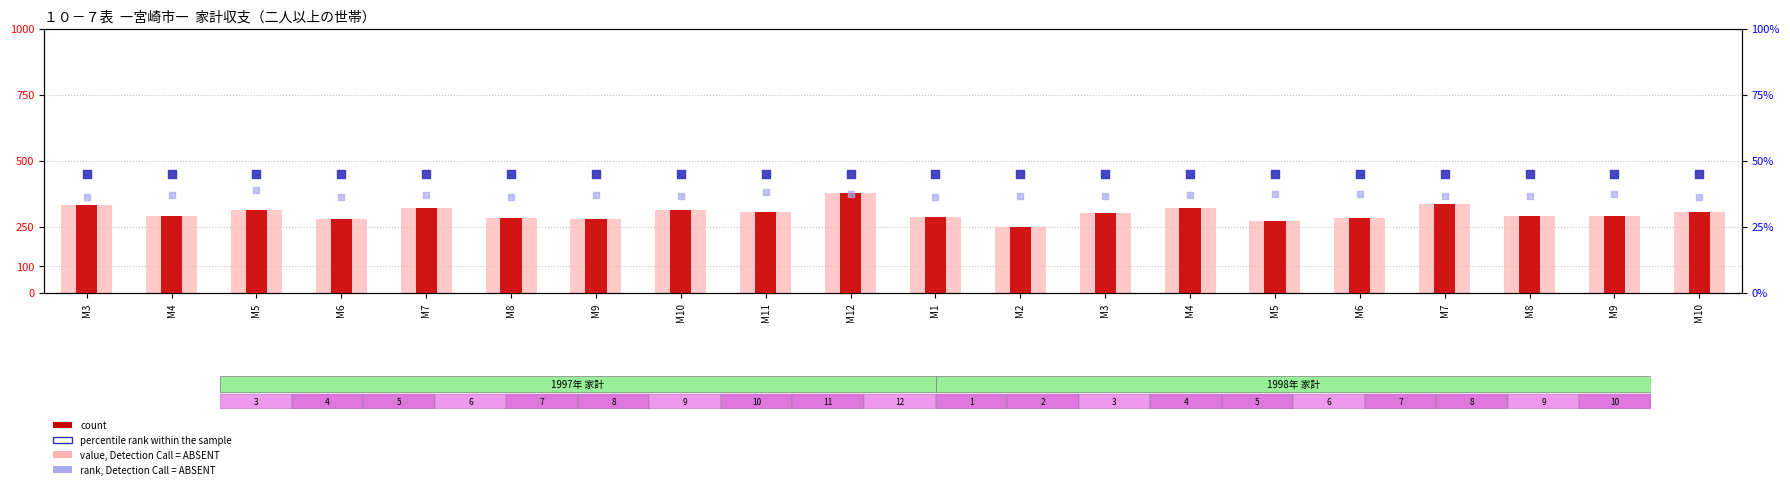

At how many categories does at least one series exceed 338?

2